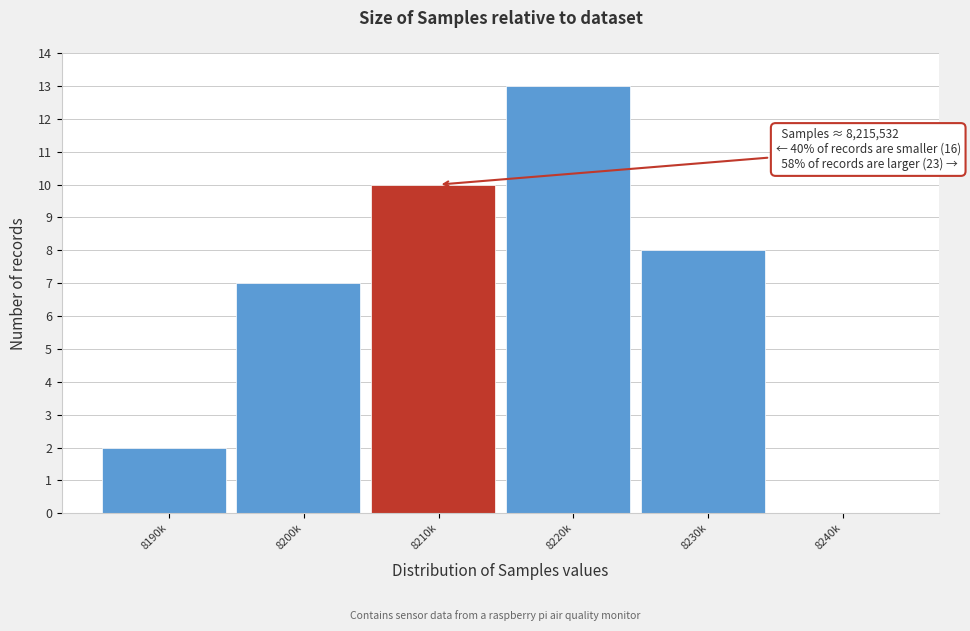

Reading left to right, transcribe all the data shown in this chart.

8190k=2	8200k=7	8210k=10	8220k=13	8230k=8	8240k=0